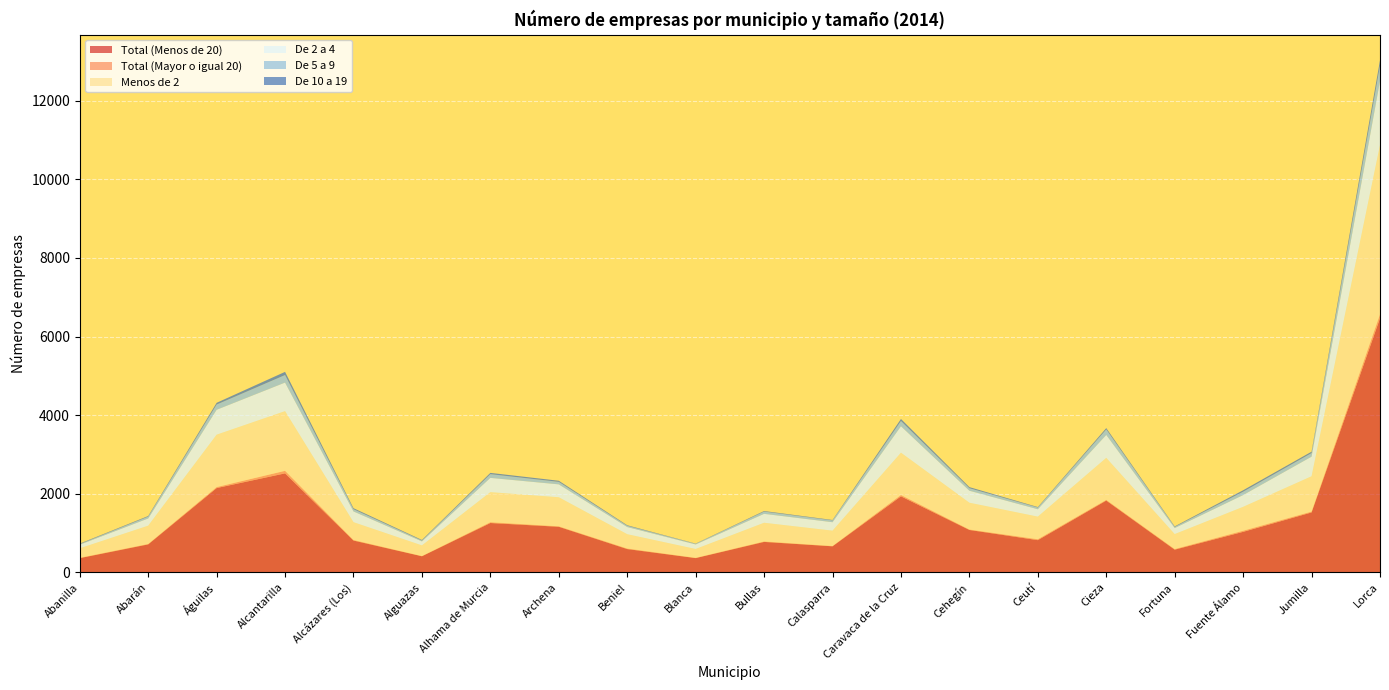

Reading right to left, what are all the values shown in this chart?

Total (Menos de 20): 6463	1524	1030	577	1826	819	1078	1934	662	774	362	592	1159	1255	409	809	2518	2144	711	361
Total (Mayor o igual 20): 103	22	28	15	18	23	12	34	8	12	7	14	12	20	6	14	65	25	11	9
Menos de 2: 4306	898	608	381	1069	575	681	1076	390	475	225	364	739	765	270	453	1518	1333	465	241
De 2 a 4: 1630	499	300	153	583	188	305	673	215	227	115	182	328	363	102	273	727	634	183	91
De 5 a 9: 387	92	85	29	140	44	64	134	46	57	16	32	64	95	23	57	192	133	47	17
De 10 a 19: 140	35	37	14	34	12	28	51	11	15	6	14	28	32	14	26	81	44	16	12